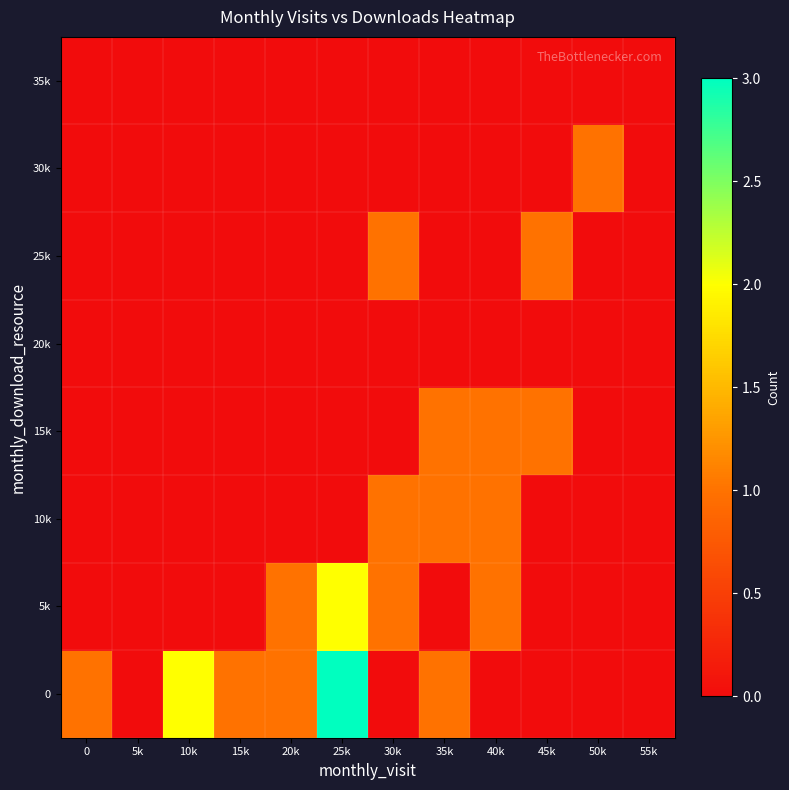

How many data points does each series have?

12